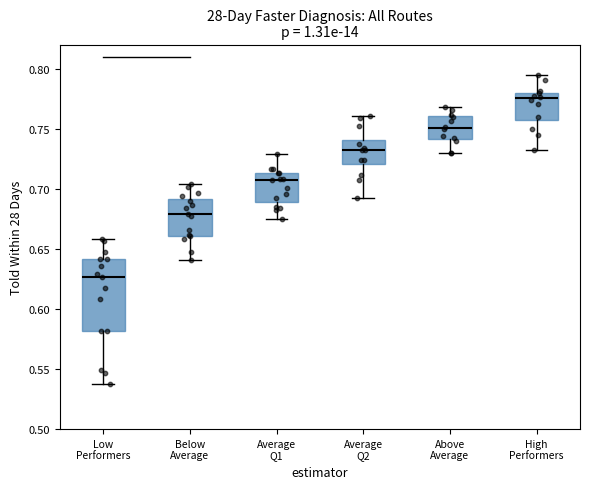

Where does the lower whisker of the box for Average Q2 end on the y-axis? The values are not printed on the chart, so give them approximately, as read against the axis.

0.695